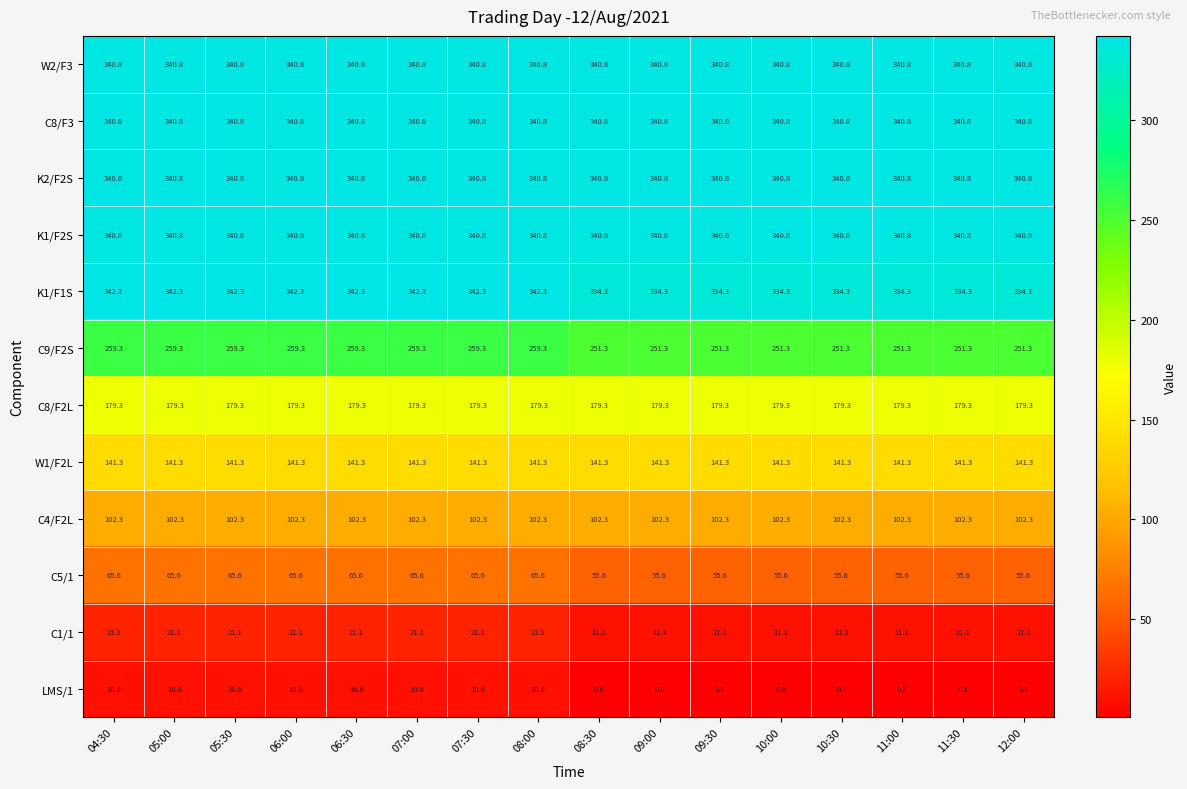

What is the average value of the W2/F3 series?

340.8